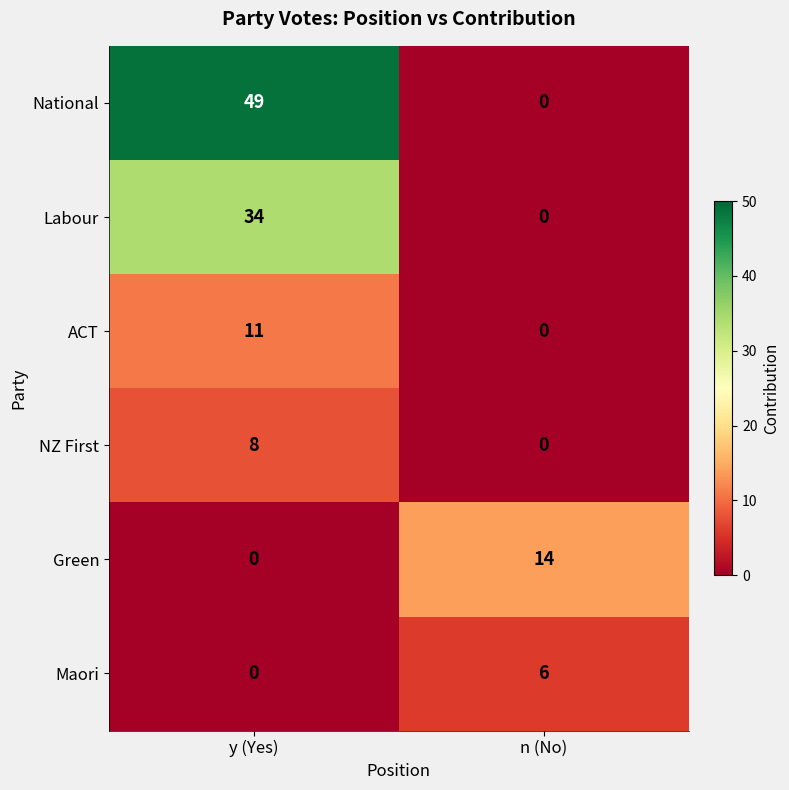

What is the difference between the Maori values at n (No) and y (Yes)?

6